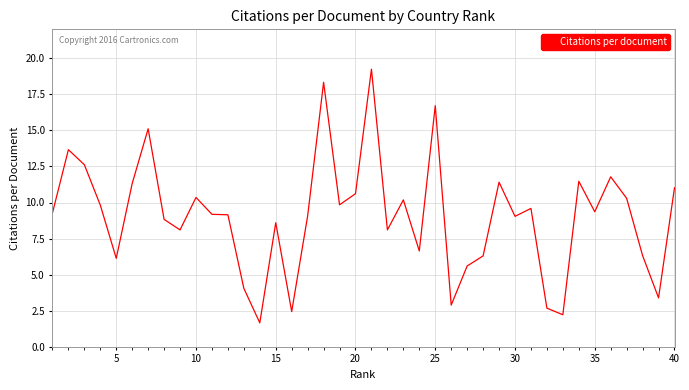

Does the chart have visible grid lines?

Yes